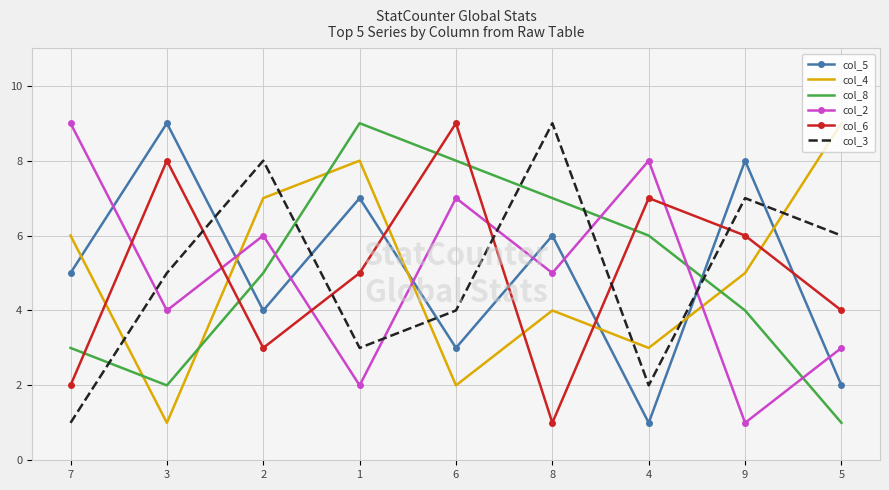

Count the number of categories in the chart.

9